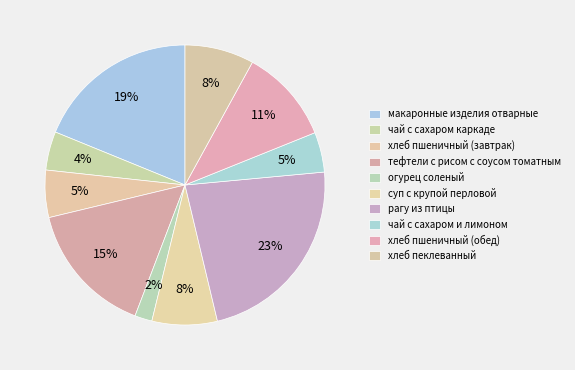

How many slices are in this pie chart?

10